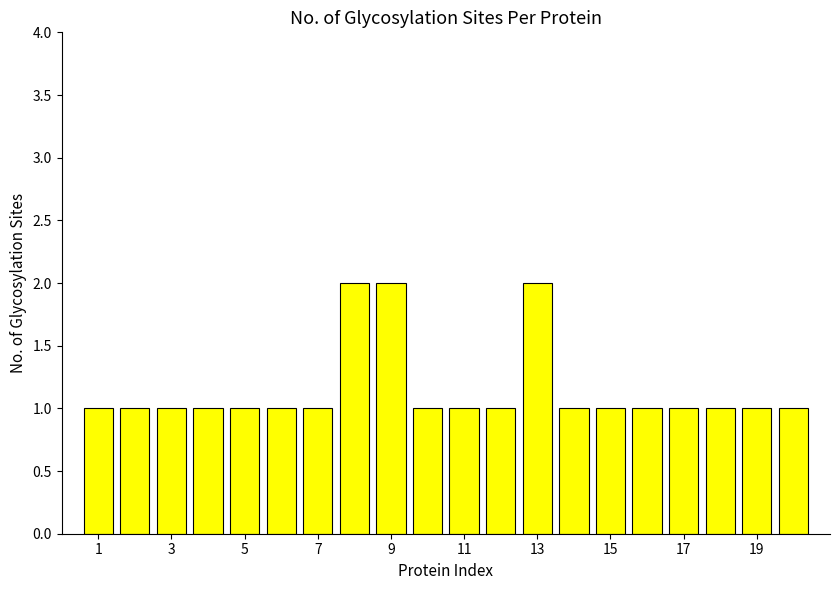

What is the value of the 9th bar from the left?

2